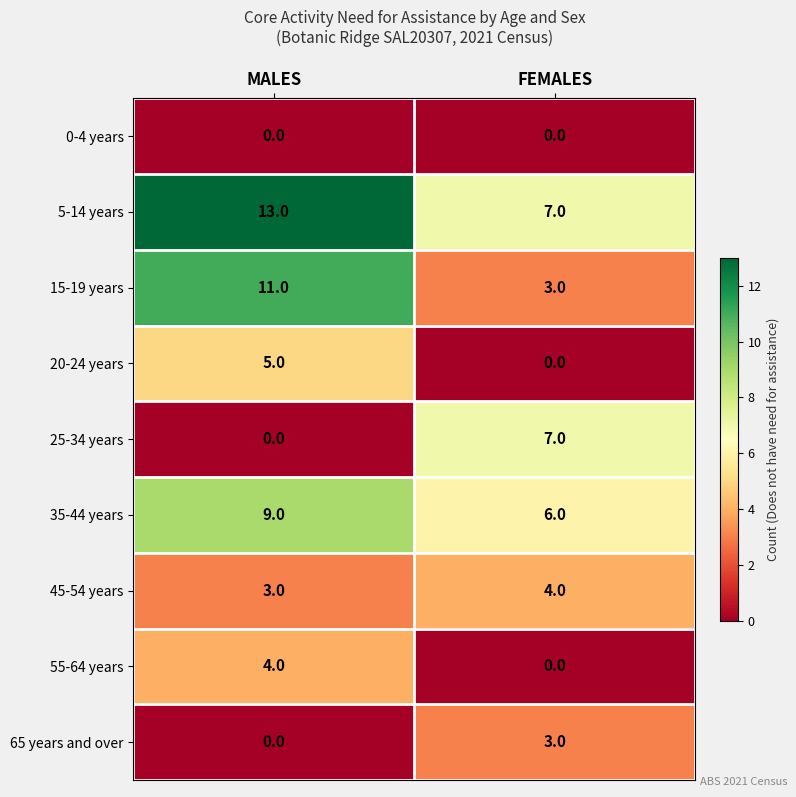

Reading right to left, what are all the values shown in this chart?

0-4 years: FEMALES=0	MALES=0
5-14 years: FEMALES=7	MALES=13
15-19 years: FEMALES=3	MALES=11
20-24 years: FEMALES=0	MALES=5
25-34 years: FEMALES=7	MALES=0
35-44 years: FEMALES=6	MALES=9
45-54 years: FEMALES=4	MALES=3
55-64 years: FEMALES=0	MALES=4
65 years and over: FEMALES=3	MALES=0